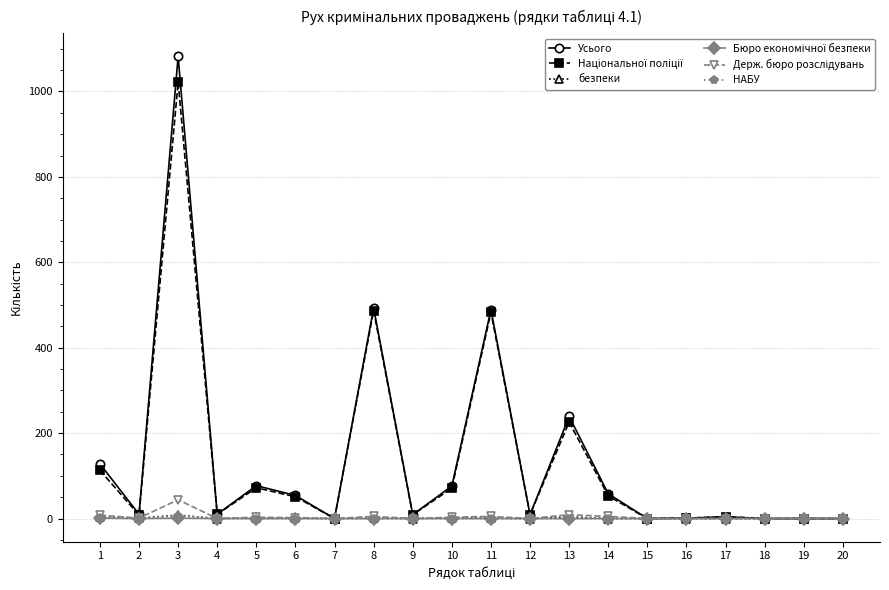

At which category is the sum across all series the highest?

3